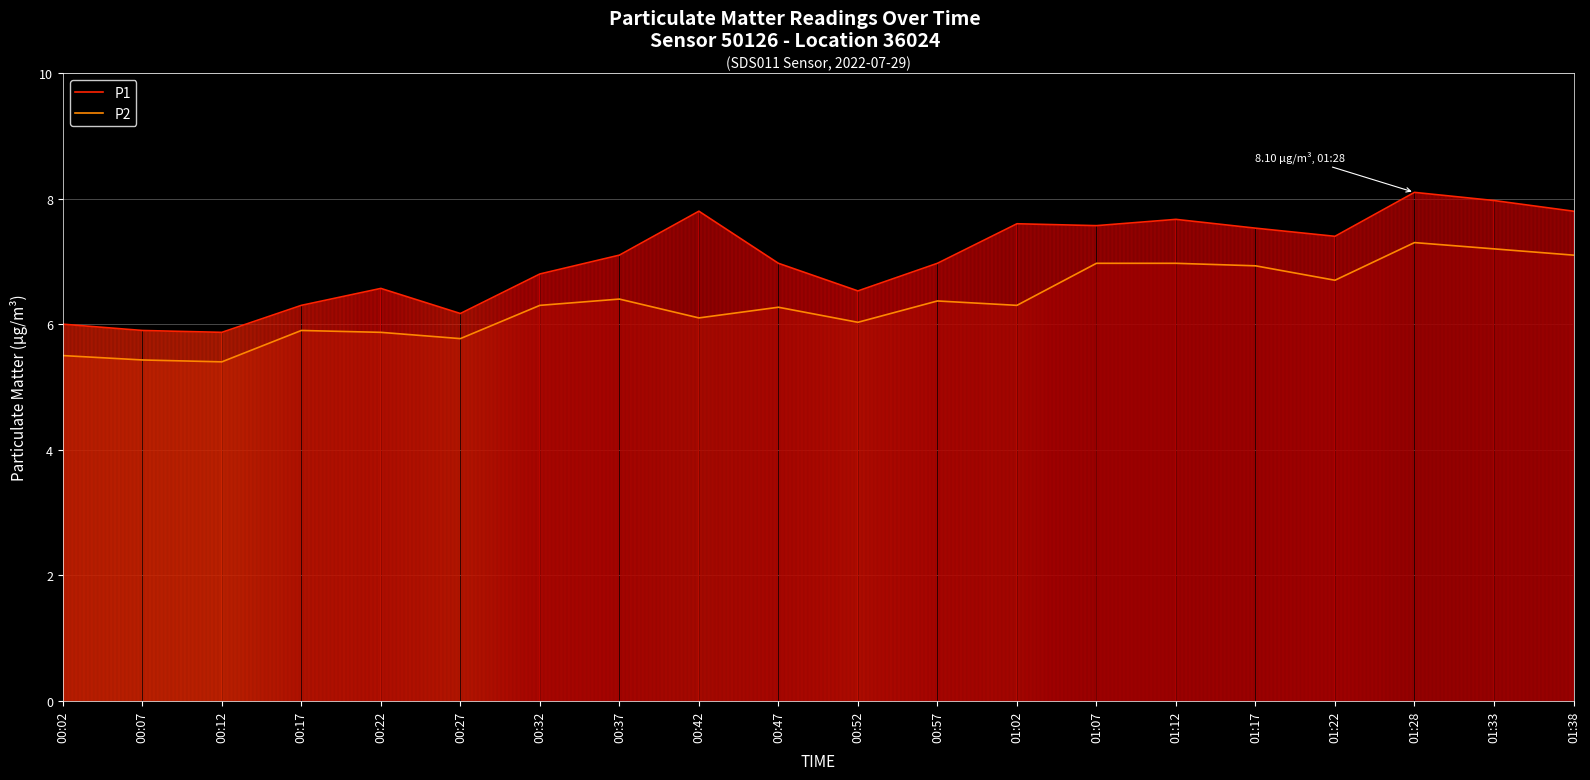

What is the total value across all series at 00:52?

12.6